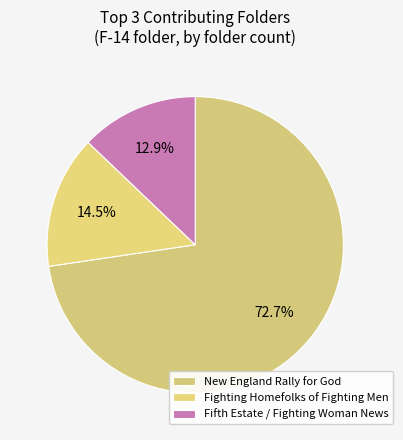

Does any single category account for the majority?

Yes